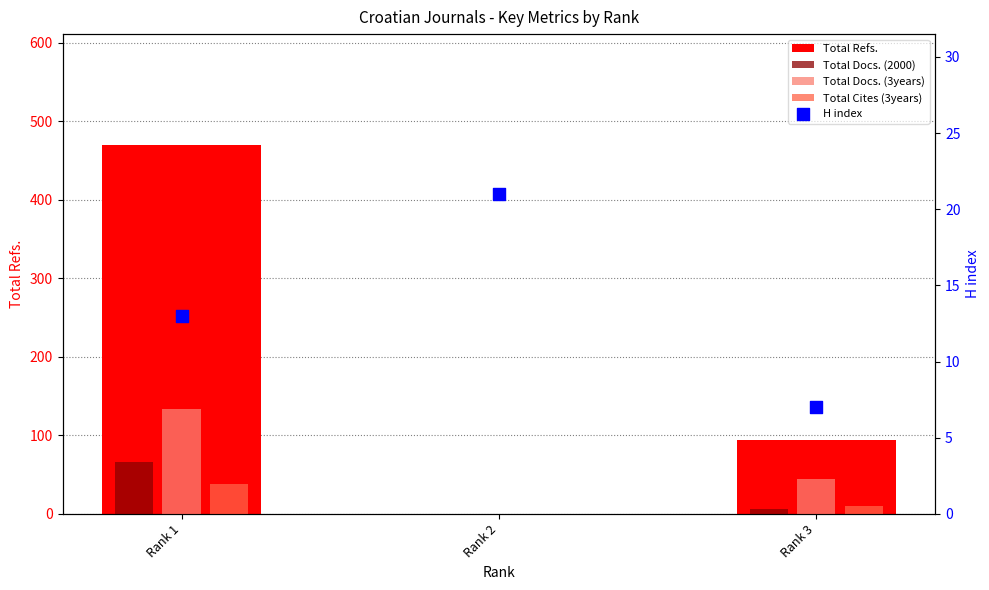

Which series has the widest spread of Y values?

Total Refs.